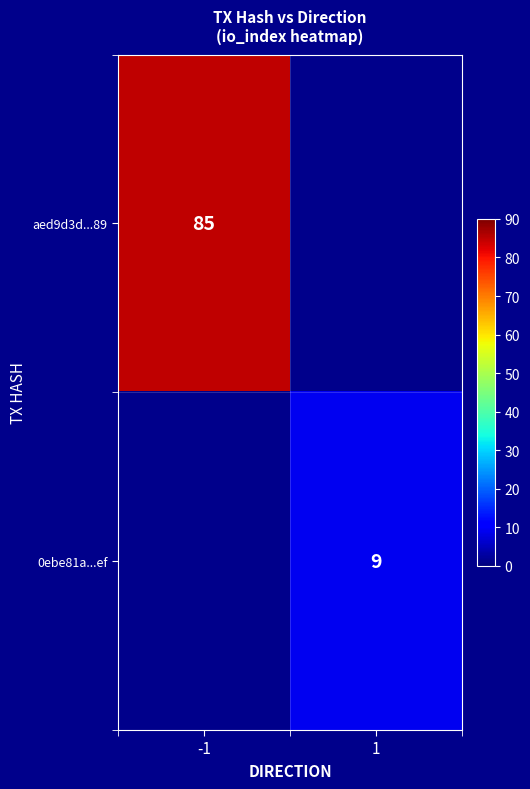

The value of 0ebe81a...ef at 1 is 3. True or false?

False